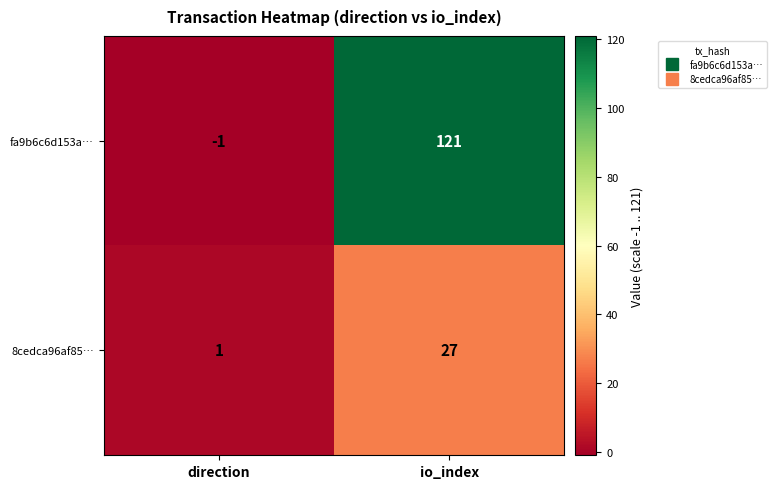

Where is 8cedca96af85… nearest to the value 14?

direction